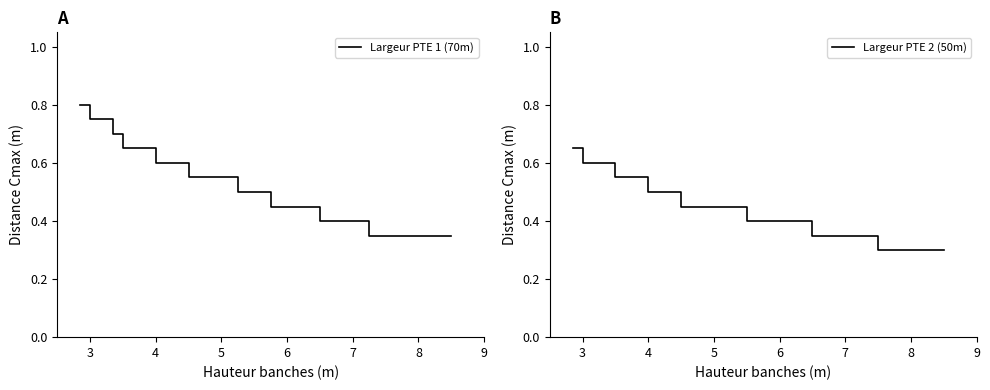

The value of Largeur PTE 2 (50m) at 6 is 0.6. True or false?

False